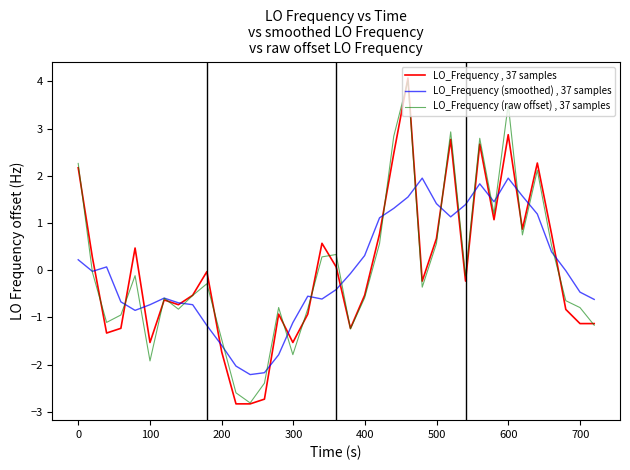

Which series has the widest spread of values?

LO_Frequency , 37 samples